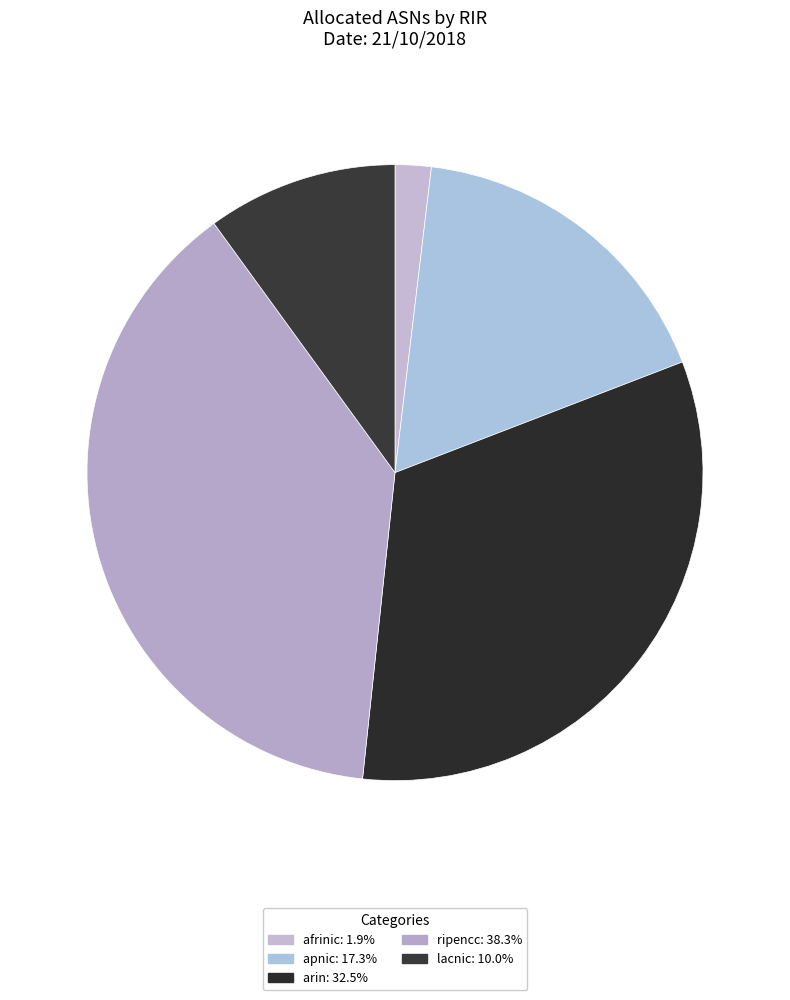

To the nearest percent, what is the combined percentage of afrinic and ripencc?

40%